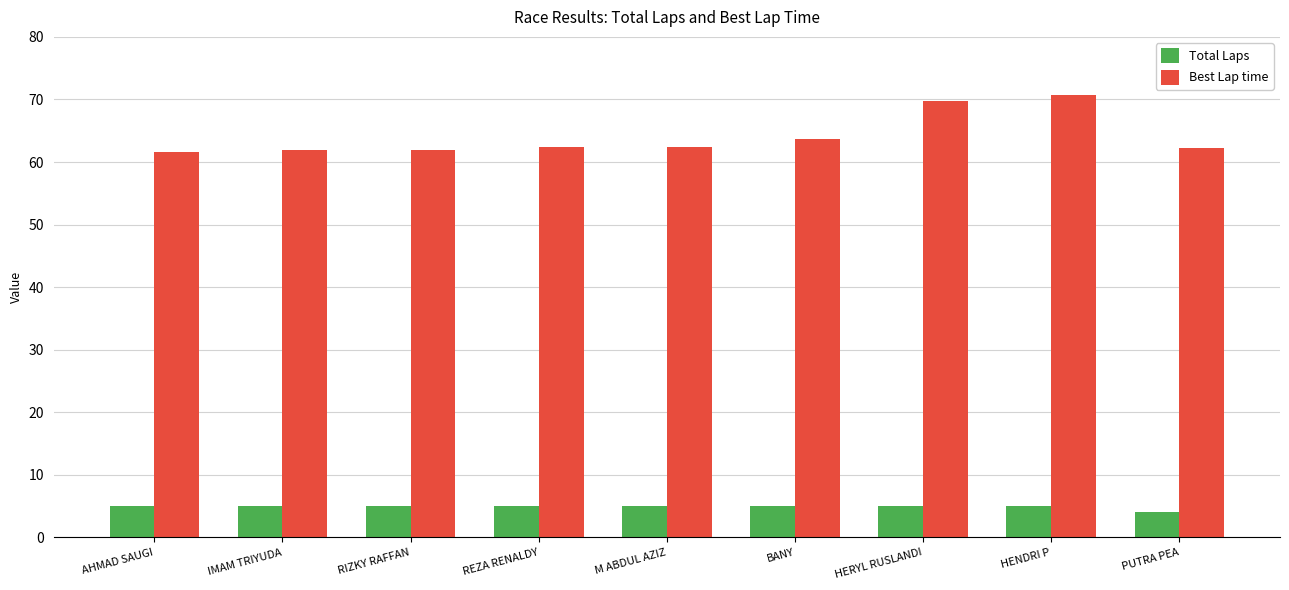

What is the lowest value of the Best Lap time series?

61.5